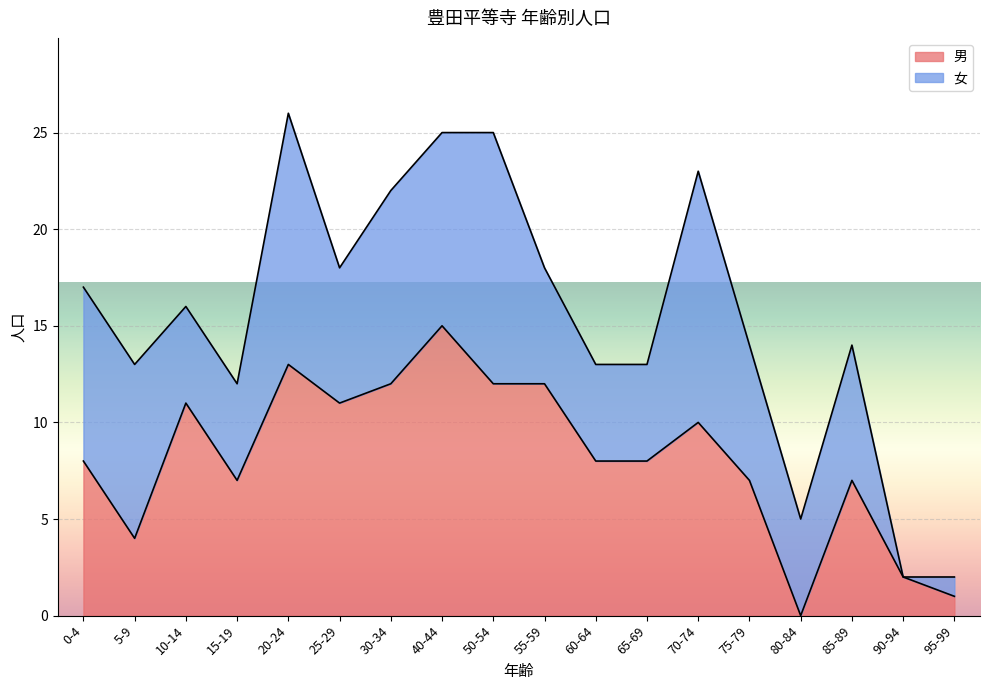

Rank the categories by value from lowest to highest.

80-84, 95-99, 90-94, 5-9, 15-19, 75-79, 85-89, 0-4, 60-64, 65-69, 70-74, 10-14, 25-29, 30-34, 50-54, 55-59, 20-24, 40-44